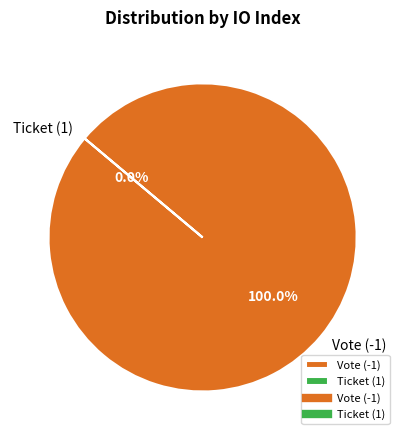

True or false: Ticket (1) accounts for 0% of the total.

True